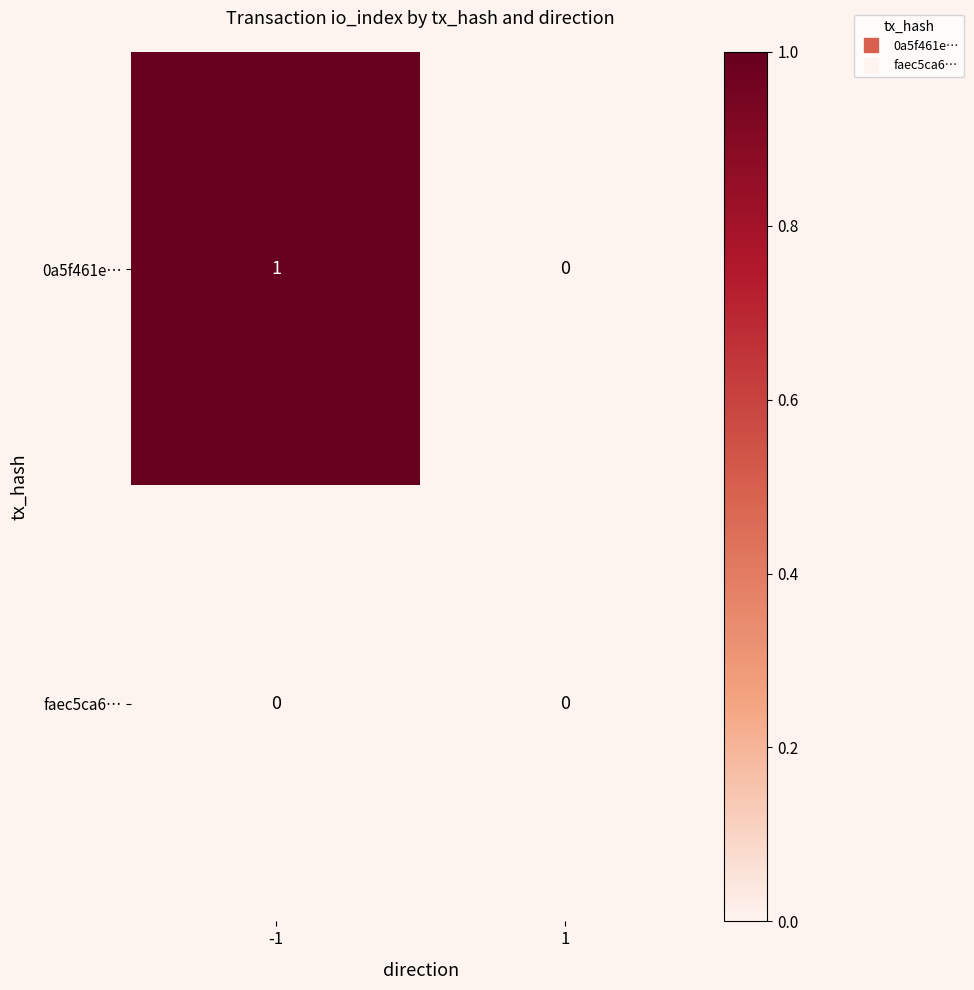

At which category is the sum across all series the highest?

-1